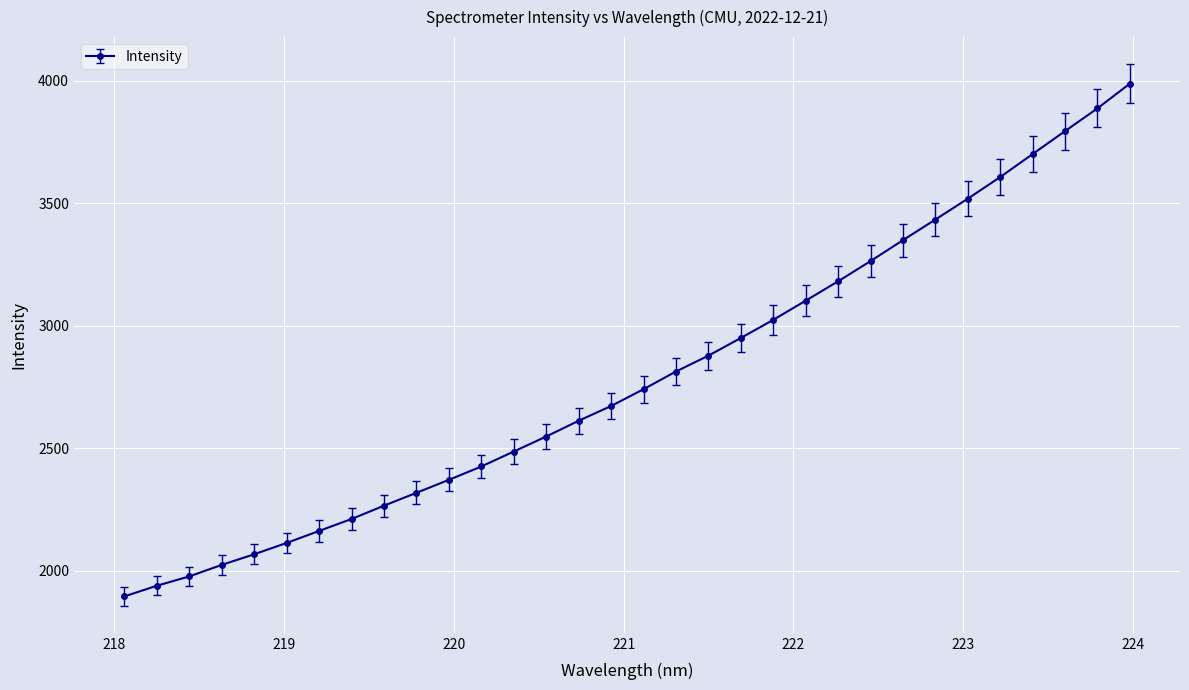

True or false: there are more than 2 points higher than both neighbors.

False